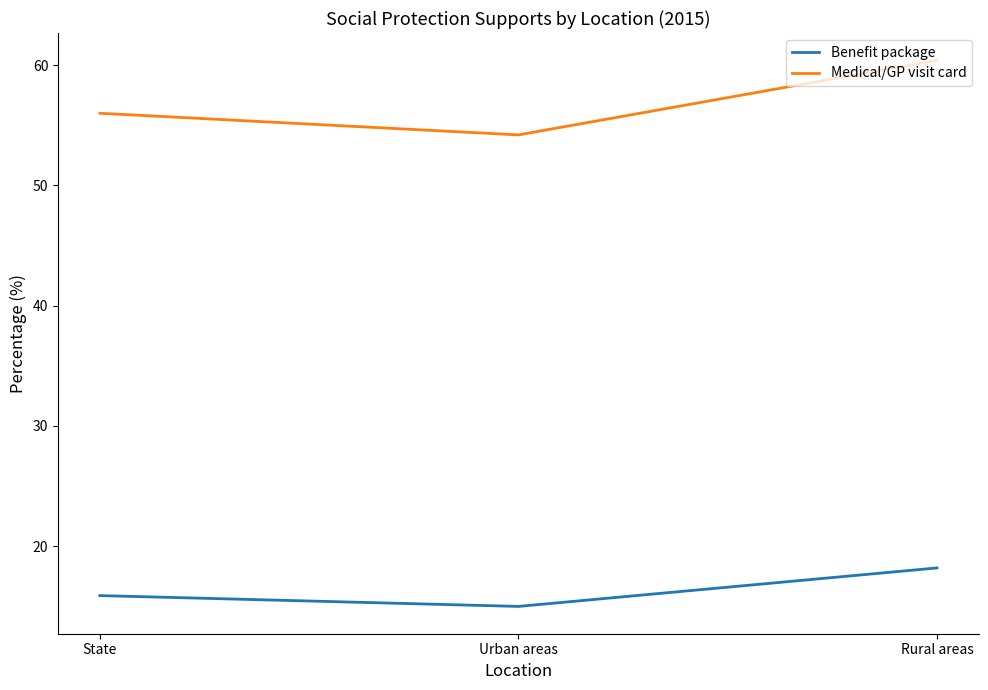

What is the difference between the maximum and second lowest values in the Medical/GP visit card series?

4.4